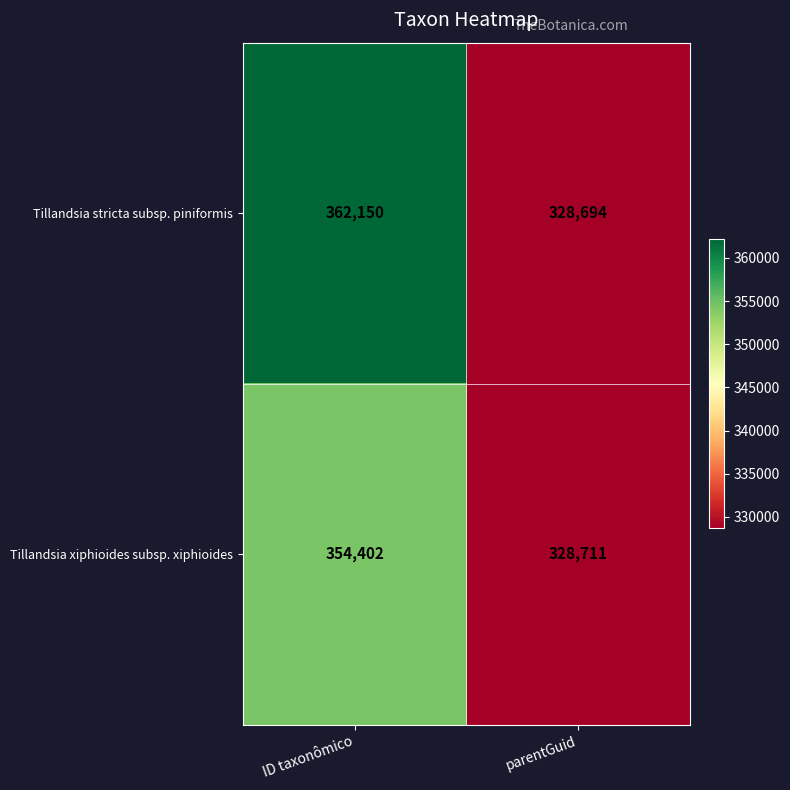

At which label is Tillandsia xiphioides subsp. xiphioides closest to 341556?

parentGuid